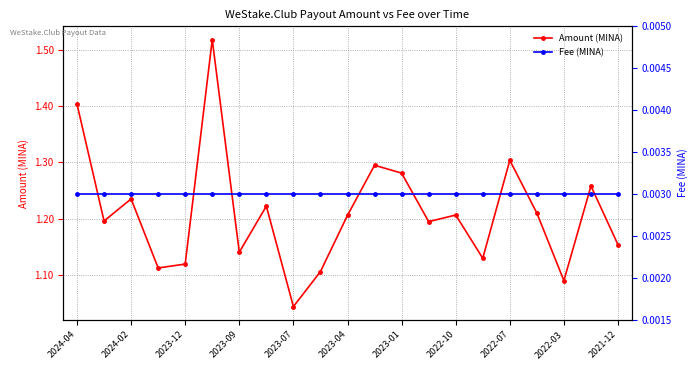

Is it true that Amount (MINA) equals 1.3 at 2022-07?

True